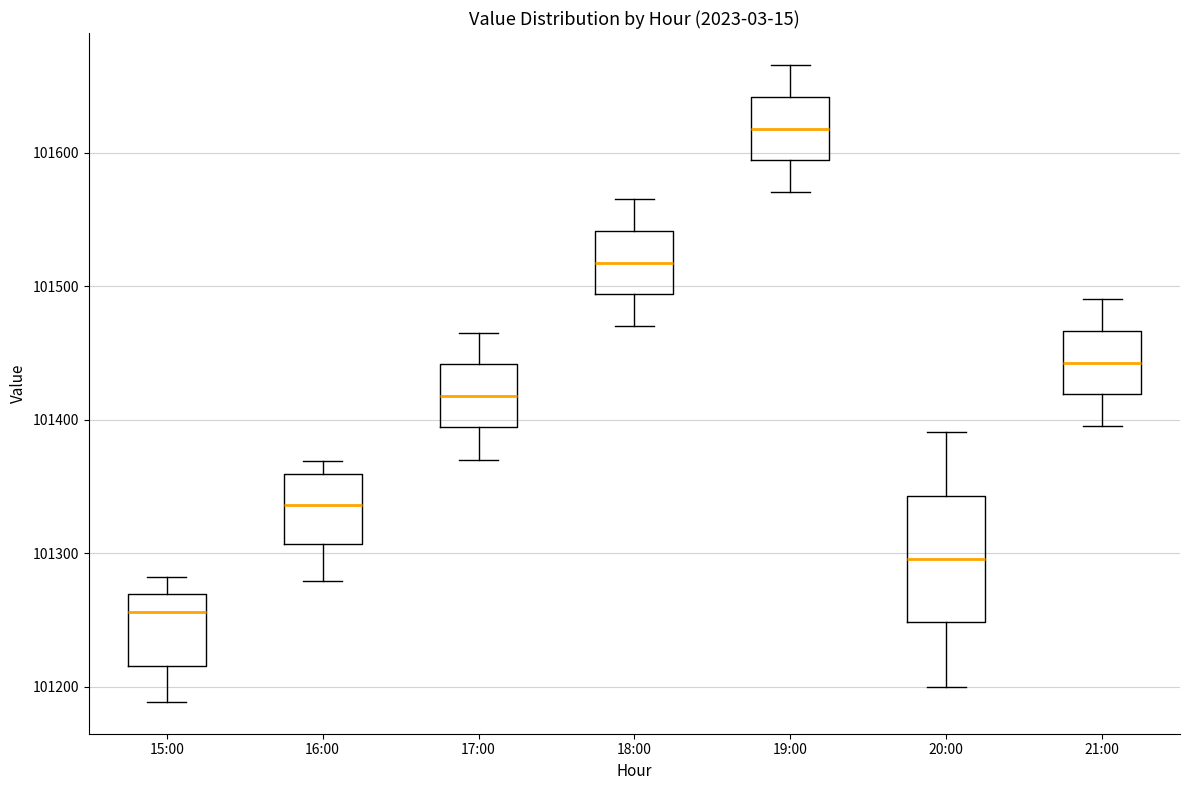

Which box's median line is the highest?

19:00